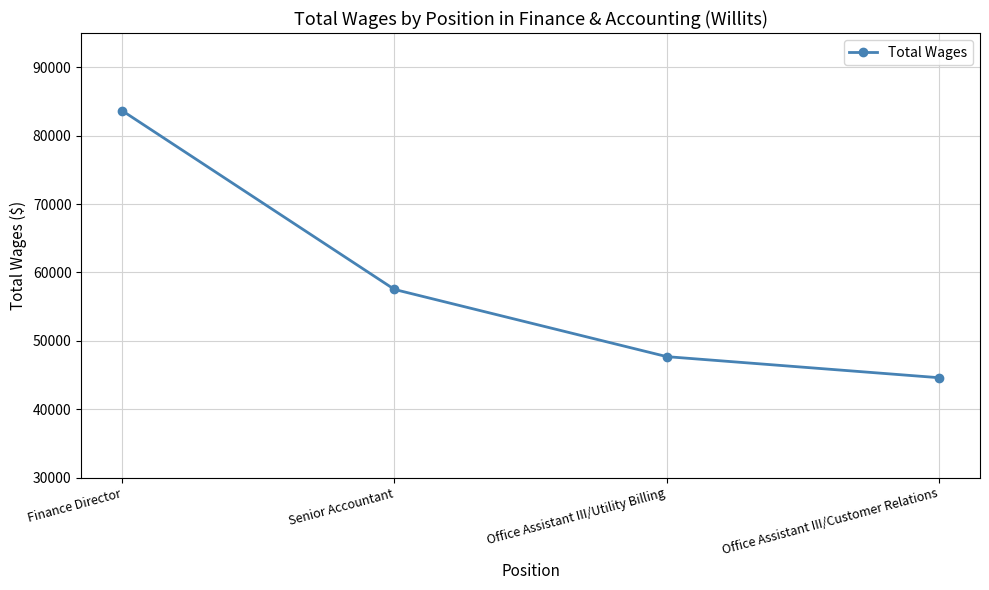

What is the change in value from Senior Accountant to Office Assistant III/Customer Relations?

-12908